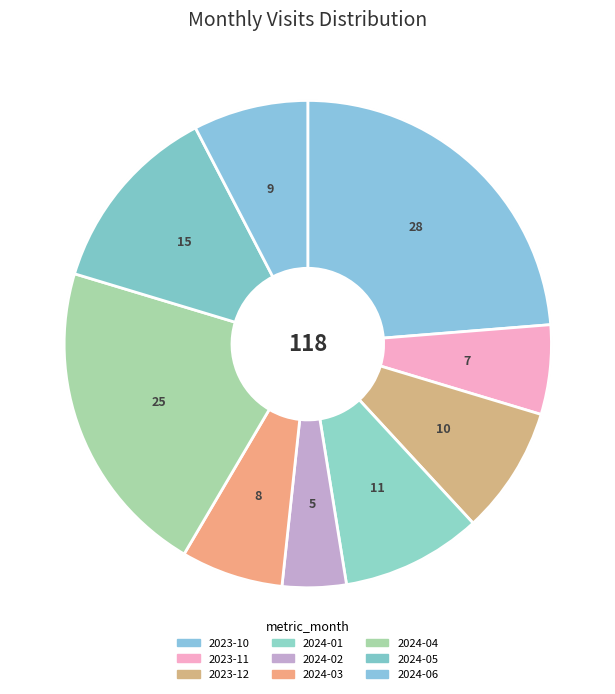

The 2024-04 slice represents 21% of the pie. True or false?

True